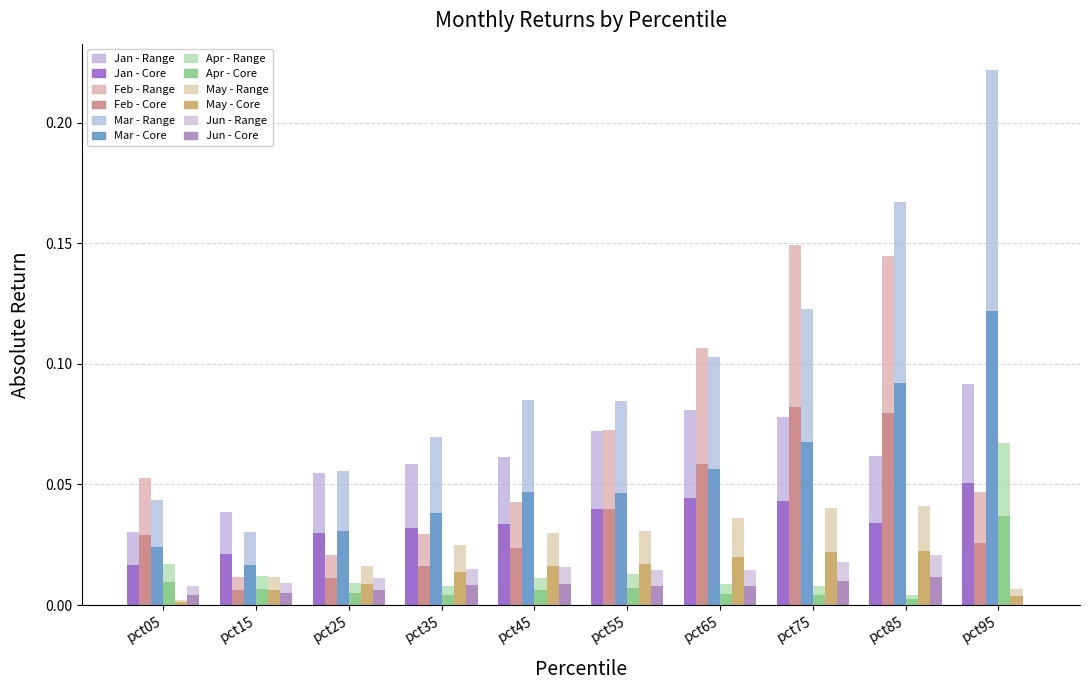

Are the bars grouped side by side (vs. stacked)?

Yes